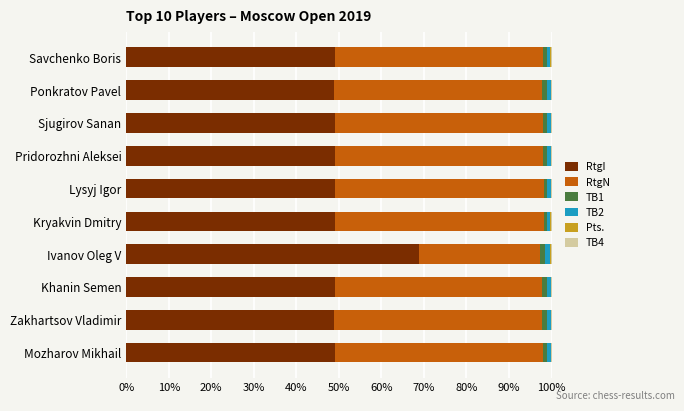

The RtgI series shows 49.1 at Kryakvin Dmitry. True or false?

True